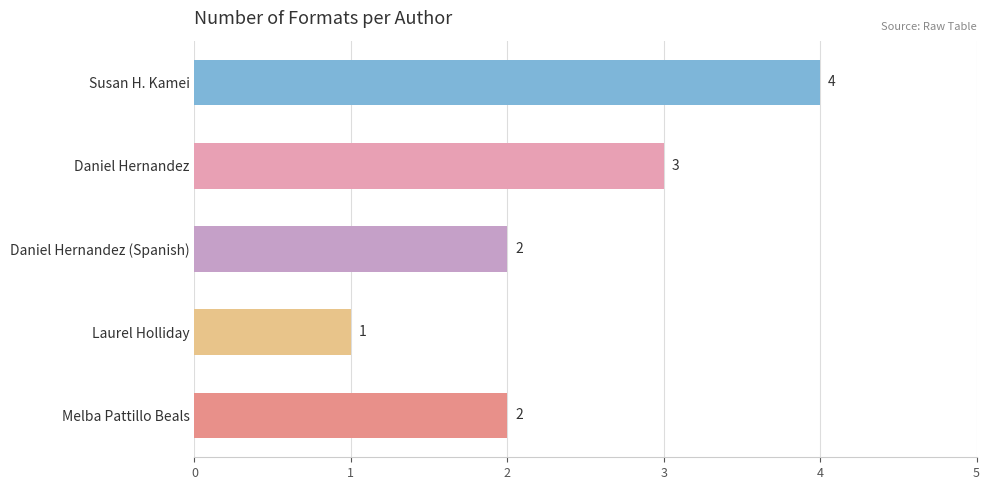

Approximately how many times larger is the value at Daniel Hernandez (Spanish) compared to Melba Pattillo Beals?

1.0